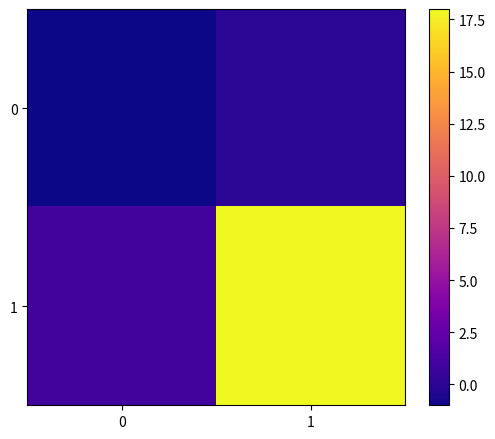

Which label corresponds to the largest value in the chart?

1